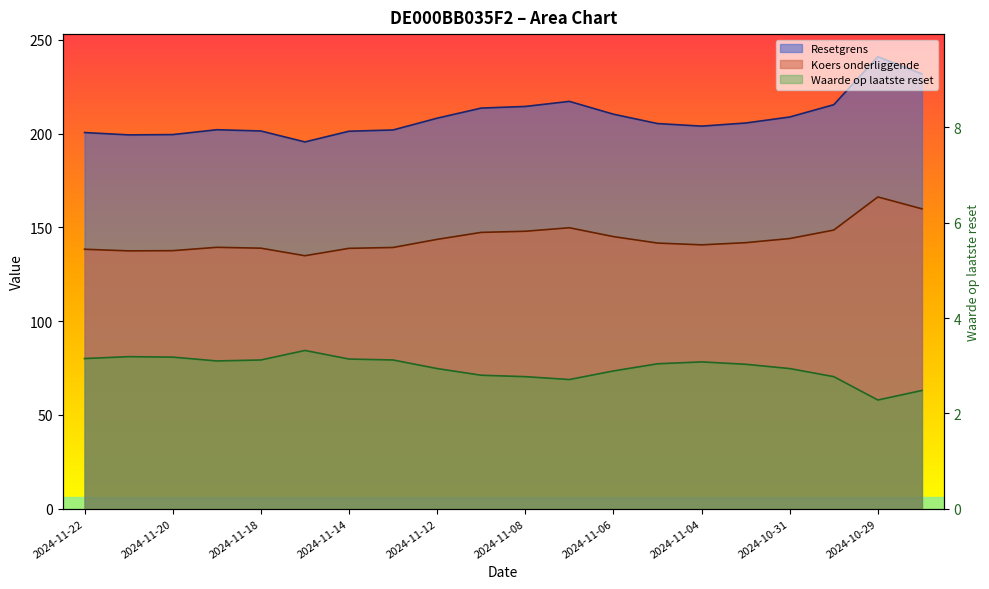

What position from the right is 2024-11-08?

10